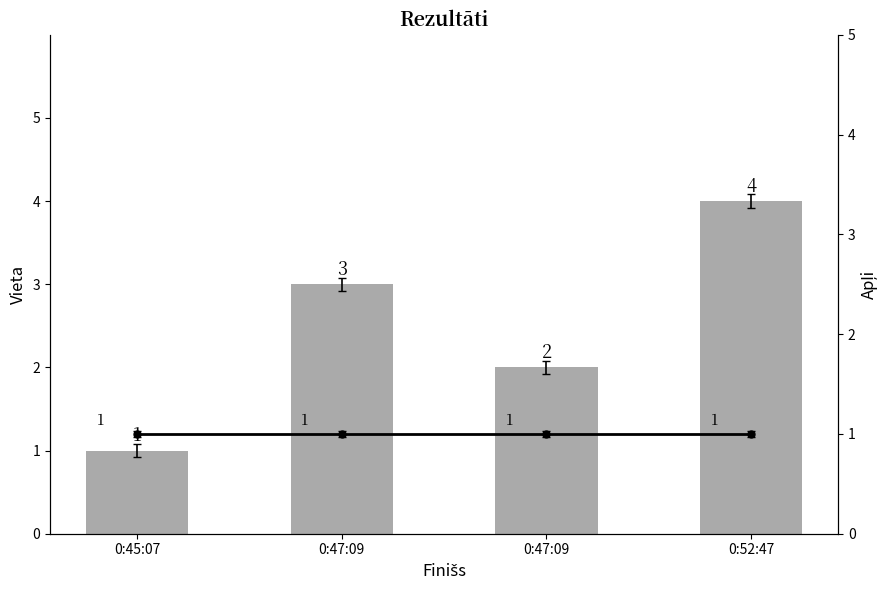

What is the sum of all Apļi values?

4